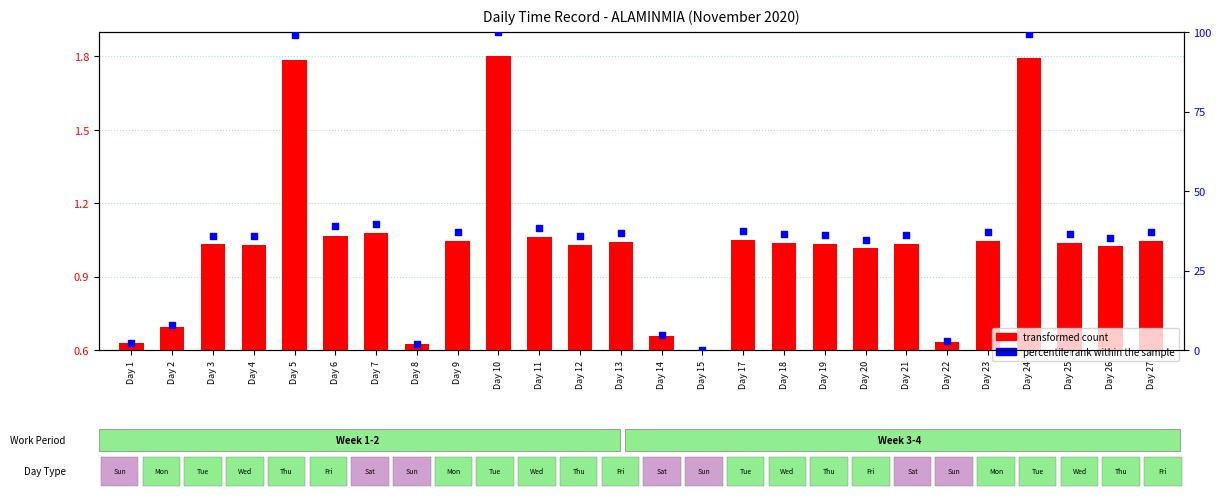

What is the total value across all series at Day 6?

40.0